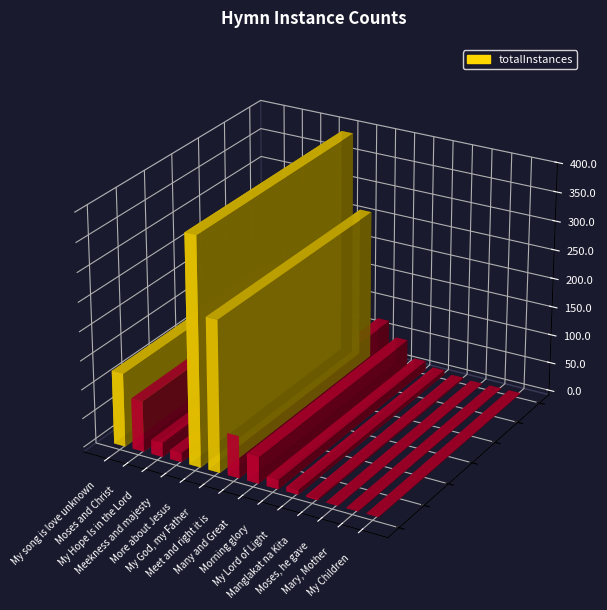

How many interior local valleys (lower than both neighbors) does the data have?

1